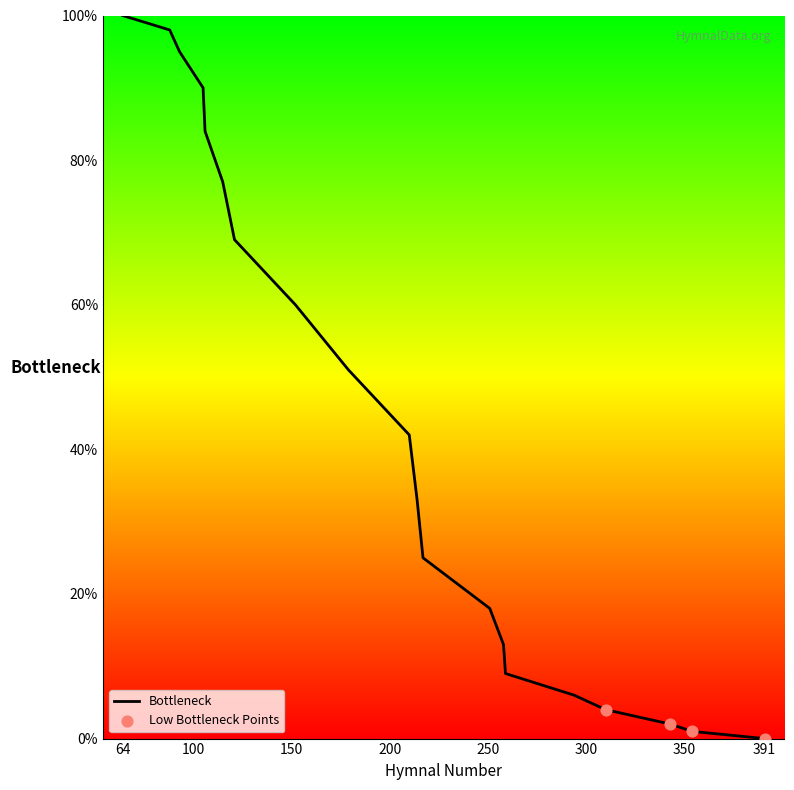

What is the maximum value shown in the chart?

100